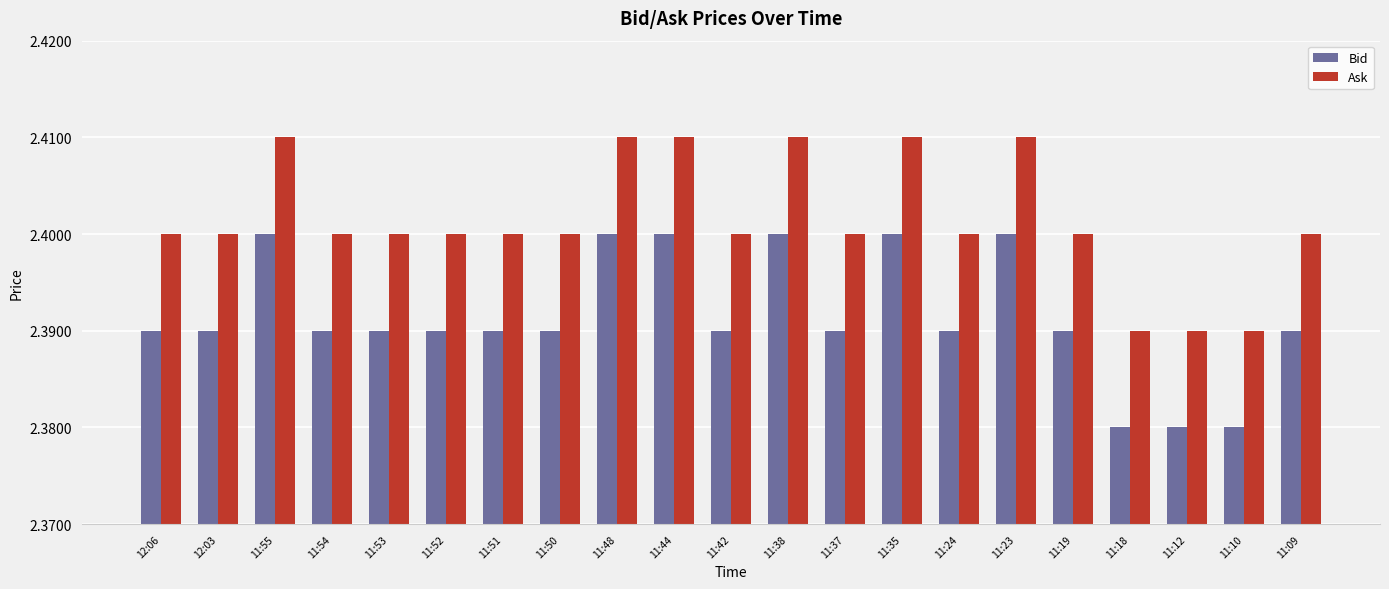

What is the label of the 18th bar from the left?

11:18